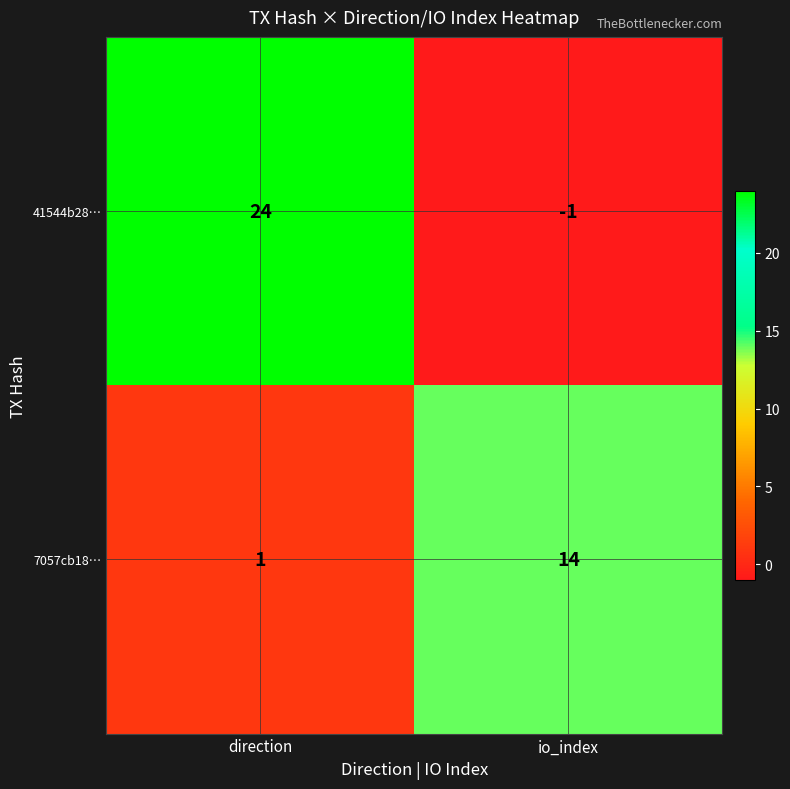

Count the number of categories in the chart.

2